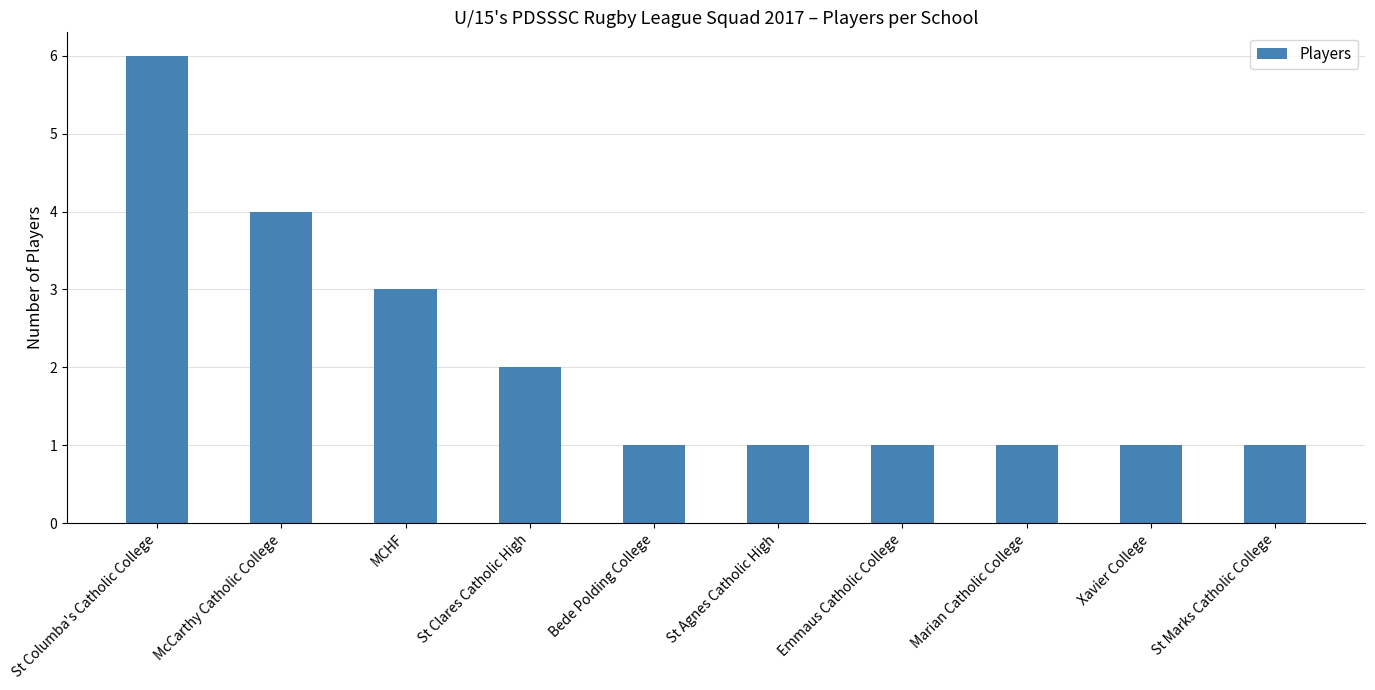

The chart shows a value of 1 at Marian Catholic College. True or false?

True